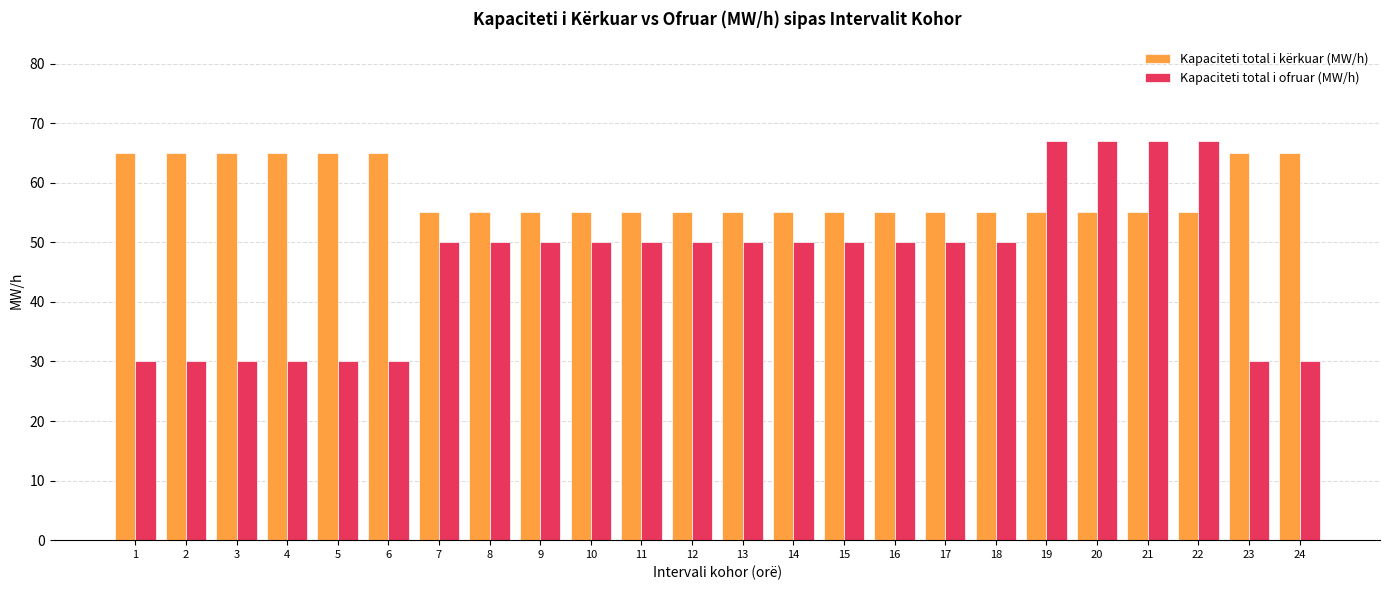

Does the chart contain any negative values?

No